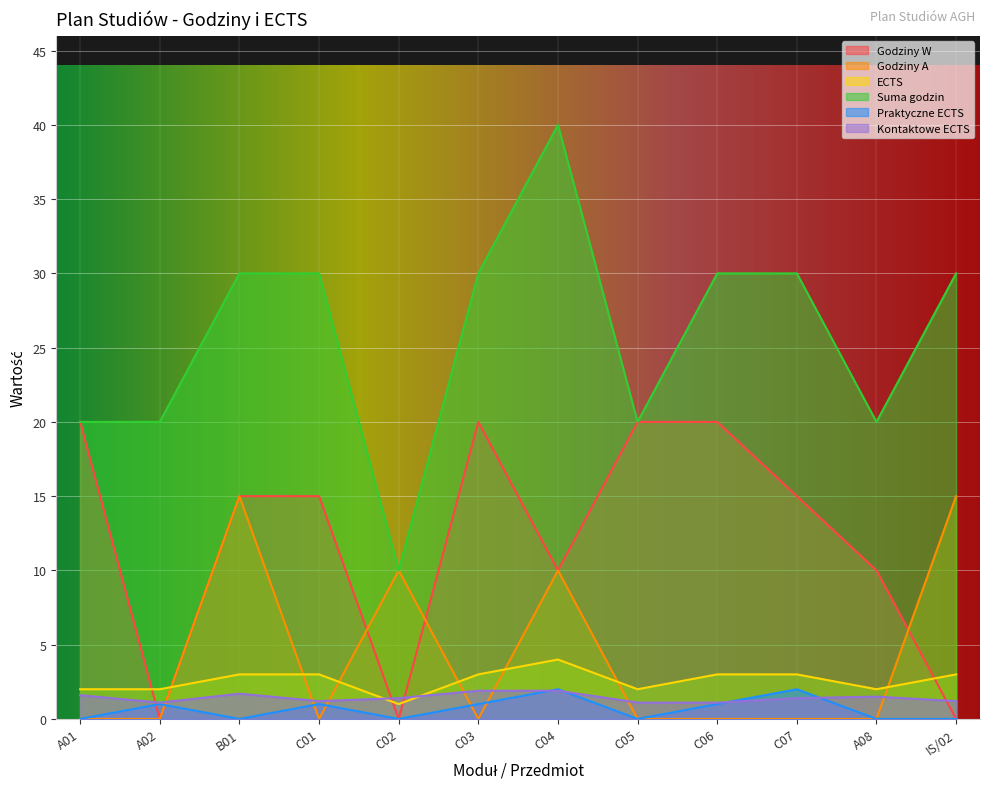

At which label is Godziny A closest to 7?

C02